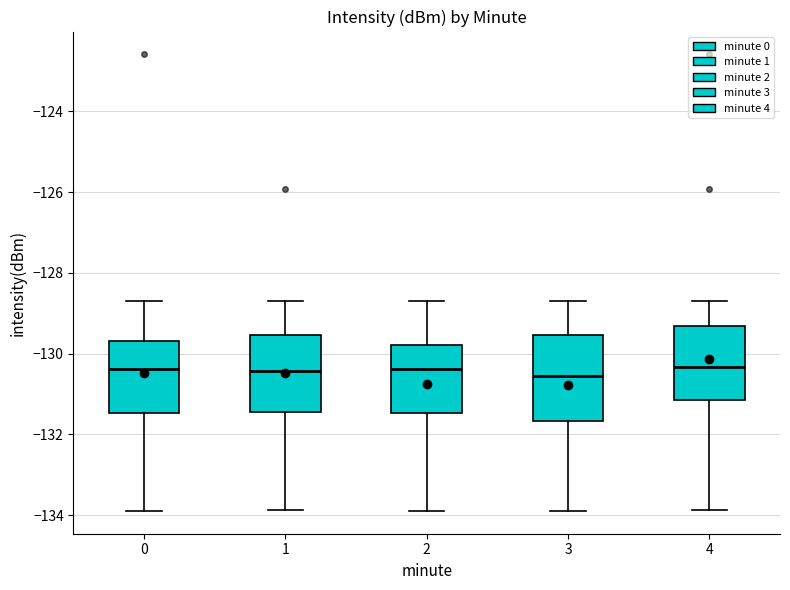

Reading left to right, transcribe this box plot: for each box, give where its median line is, the range the box spans, and where its two whiskers end, as read against the y-axis. The values are not printed on the chart, so give them approximately, as read against the axis.

0: median -130.4, box -131.4 to -129.6, whiskers -133.8 to -128.6
1: median -130.4, box -131.4 to -129.6, whiskers -133.8 to -128.6
2: median -130.4, box -131.4 to -129.8, whiskers -133.8 to -128.6
3: median -130.6, box -131.6 to -129.6, whiskers -133.8 to -128.6
4: median -130.4, box -131.2 to -129.4, whiskers -133.8 to -128.6